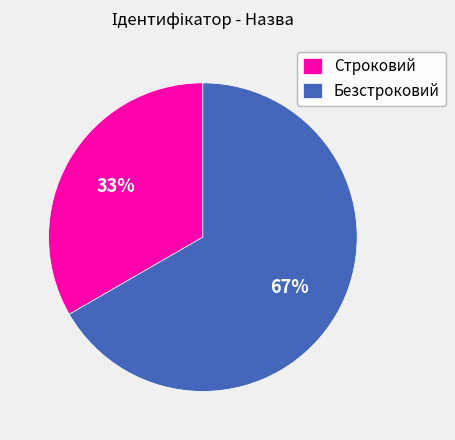

To the nearest percent, what is the average slice percentage?

50%